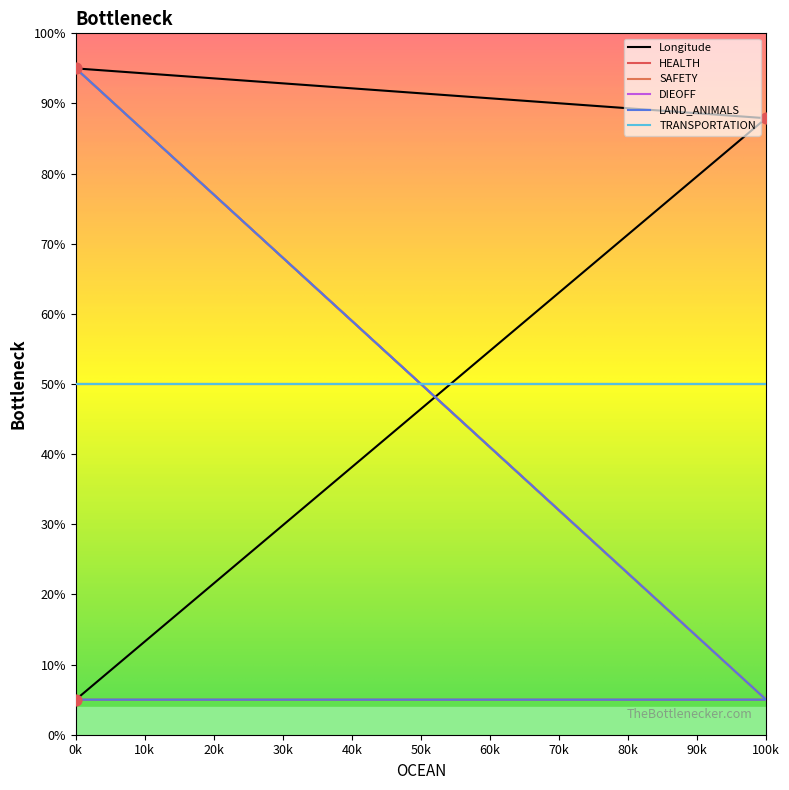

Which series contains the highest Y value?

Longitude